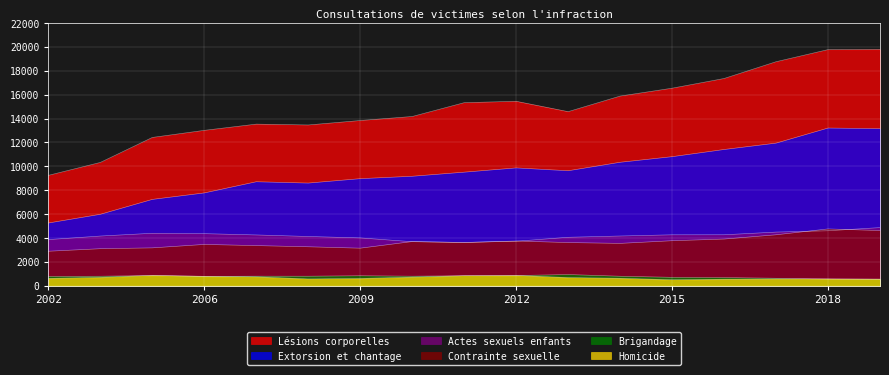

What is the value of the Extorsion et chantage point at the 1st from the left?

5257